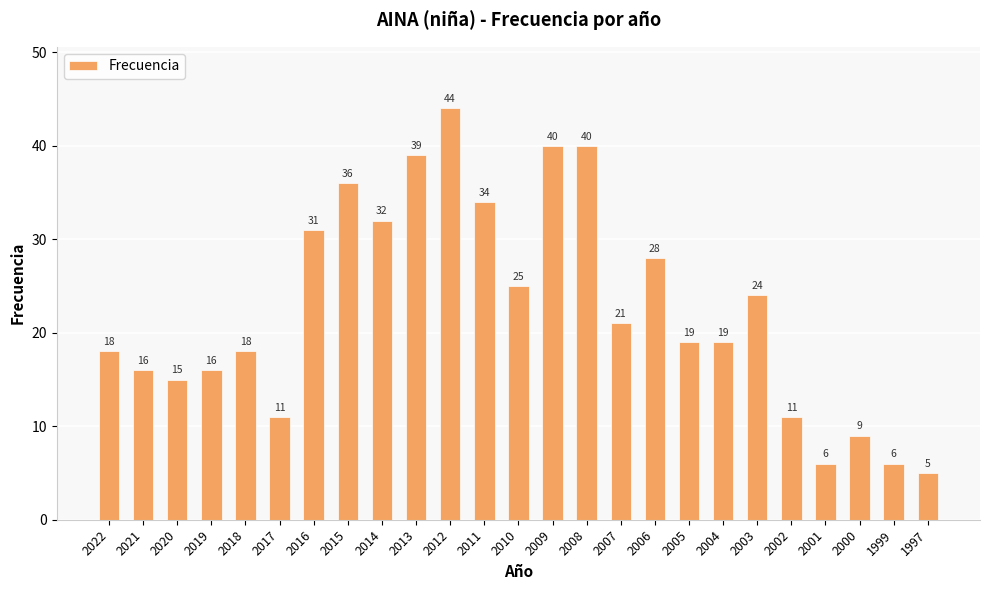

What is the change in value from 2021 to 2001?

-10